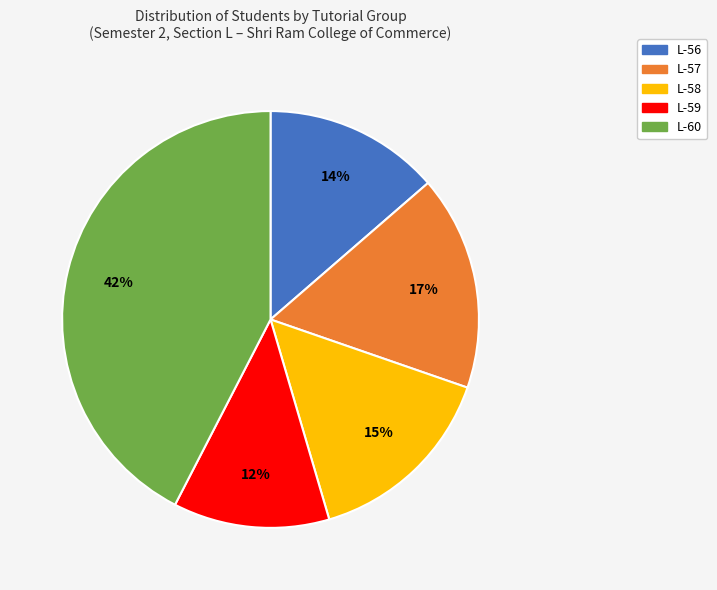

Is the sum of L-57 and L-60 greater than half?

Yes